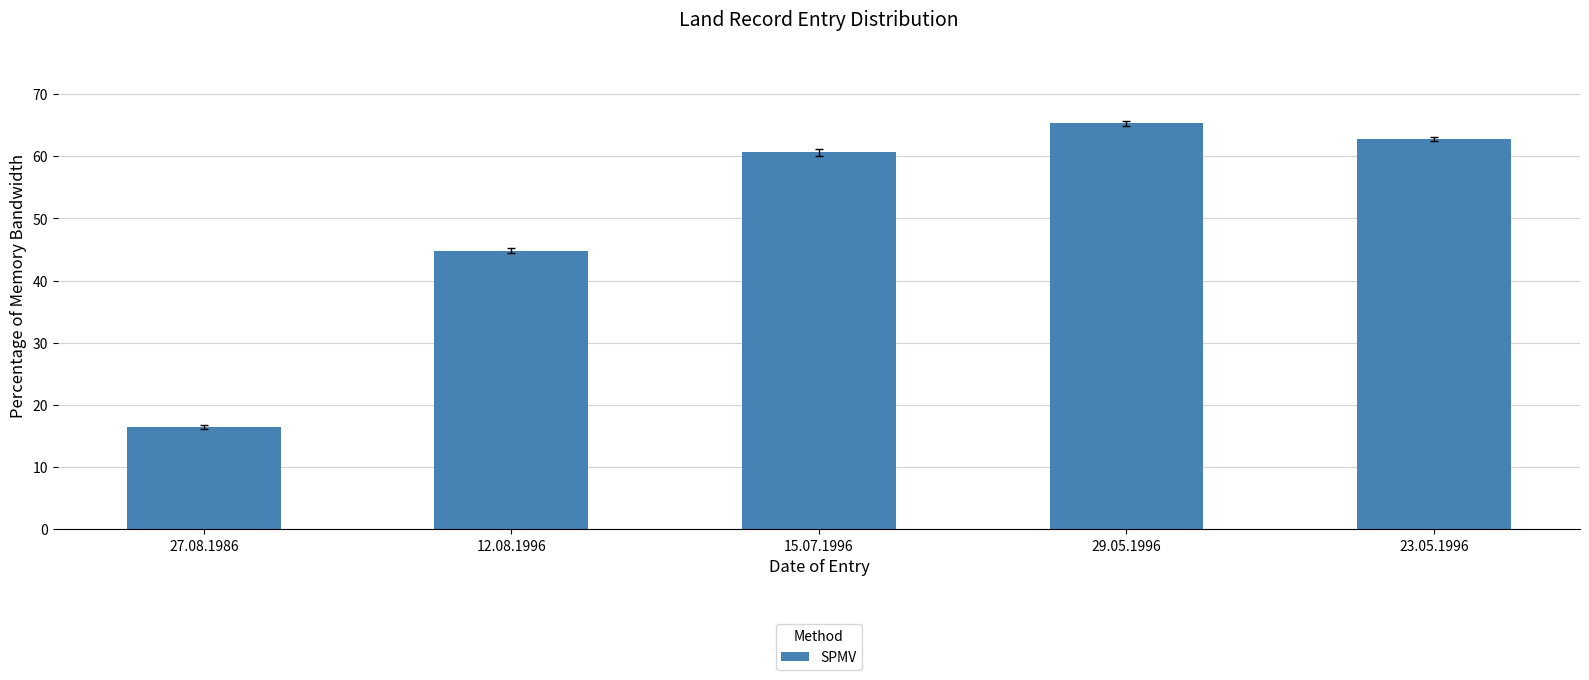

What is the difference between the maximum and second lowest values?

20.5